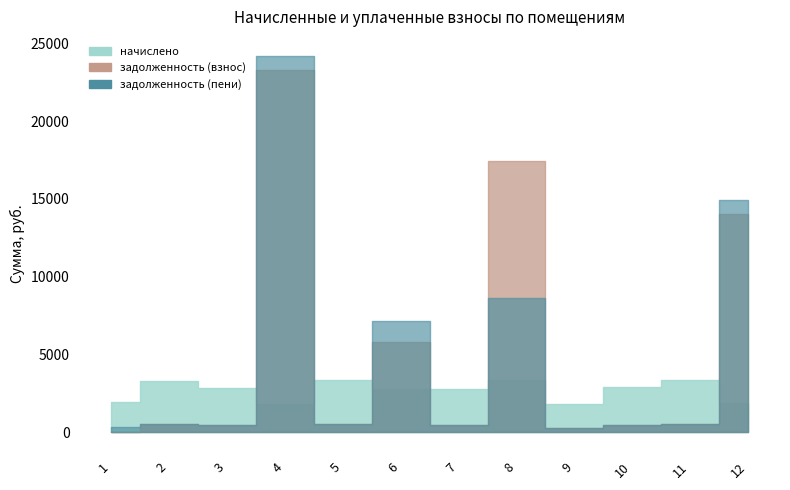

Where is the first local maximum for начислено?

2